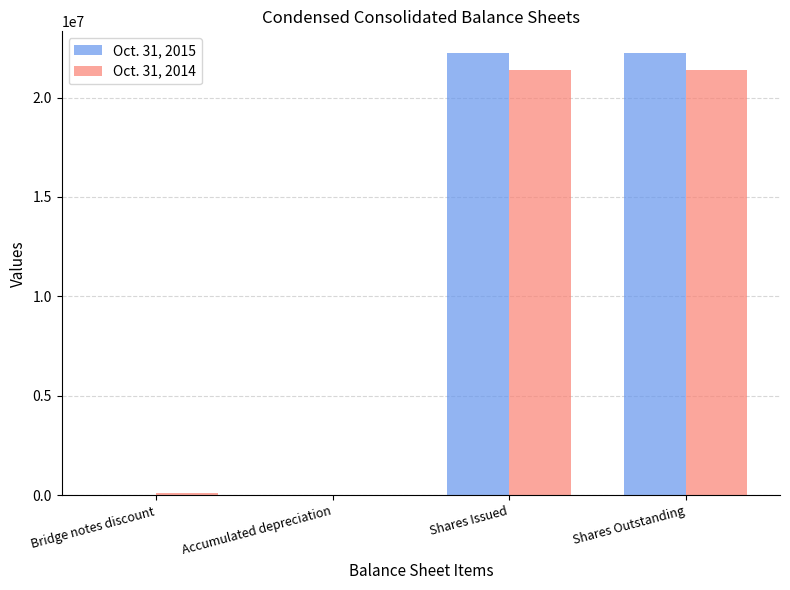

True or false: Oct. 31, 2014 has a value of 8623839 at Shares Issued.

False